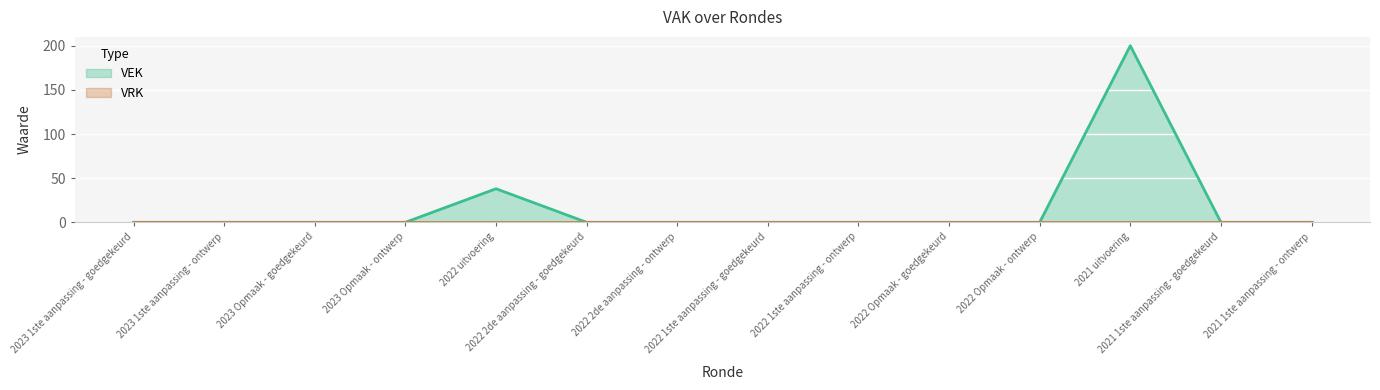

Rank the categories by value from lowest to highest.

2023 1ste aanpassing - goedgekeurd, 2023 1ste aanpassing - ontwerp, 2023 Opmaak - goedgekeurd, 2023 Opmaak - ontwerp, 2022 2de aanpassing - goedgekeurd, 2022 2de aanpassing - ontwerp, 2022 1ste aanpassing - goedgekeurd, 2022 1ste aanpassing - ontwerp, 2022 Opmaak - goedgekeurd, 2022 Opmaak - ontwerp, 2021 1ste aanpassing - goedgekeurd, 2021 1ste aanpassing - ontwerp, 2022 uitvoering, 2021 uitvoering